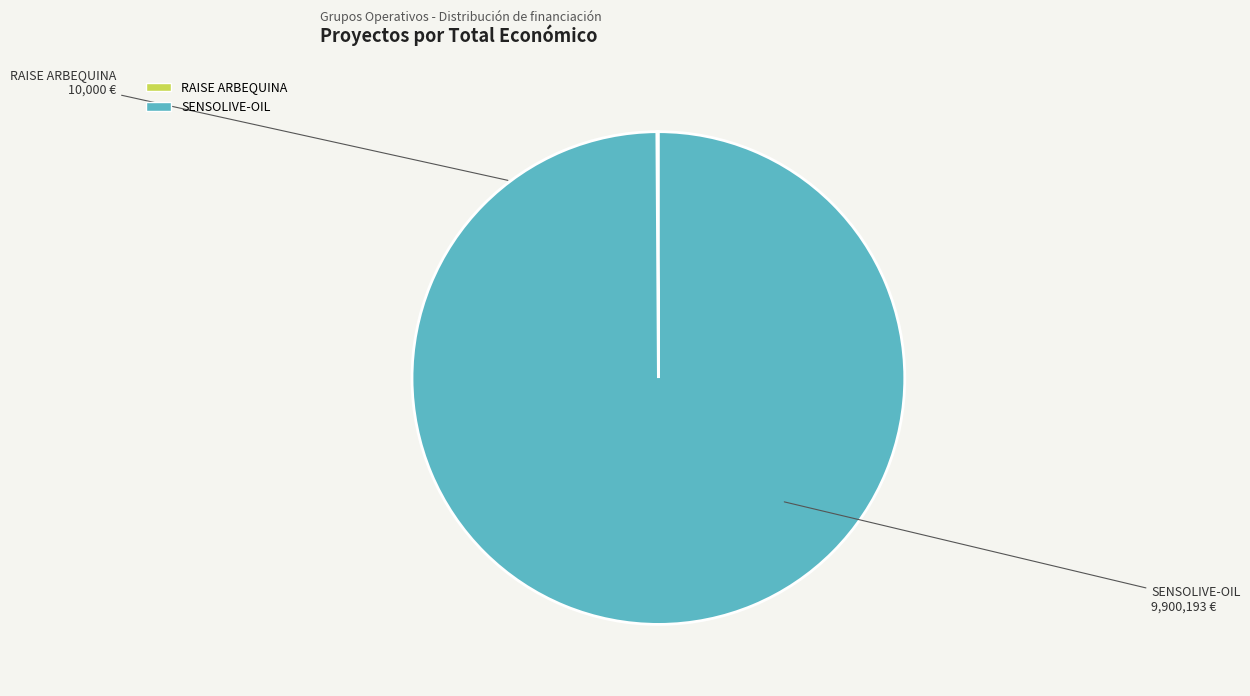

The SENSOLIVE-OIL slice represents 100% of the pie. True or false?

True